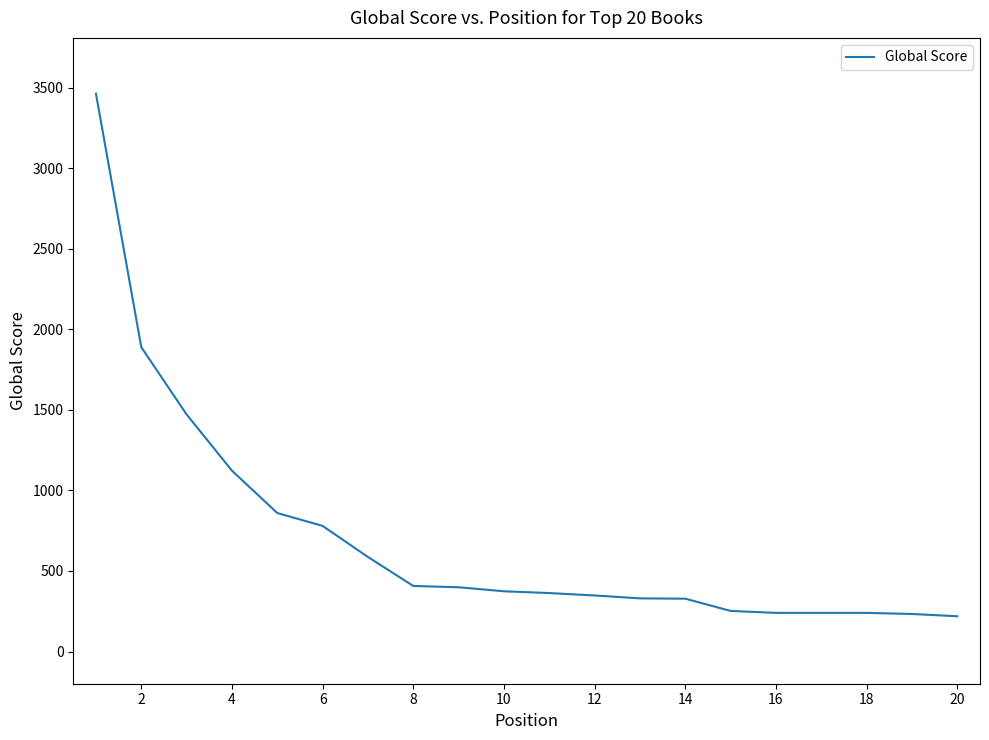

What is the minimum value shown in the chart?

219